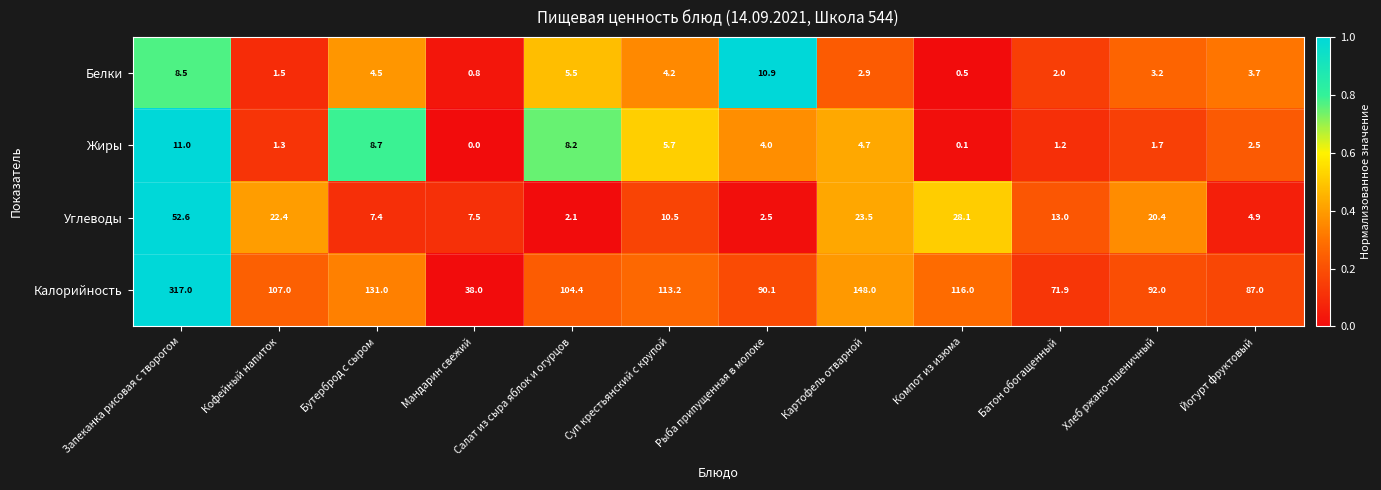

How many data points does each series have?

12